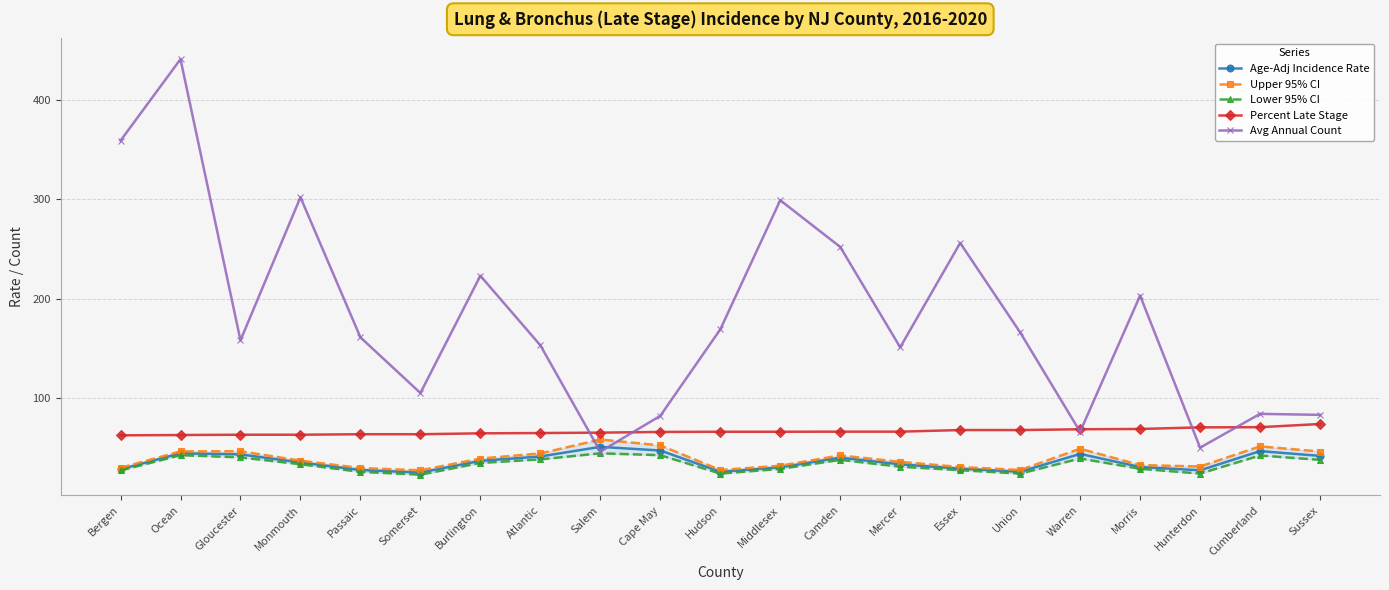

How many data points in Lower 95% CI are above 33?

11